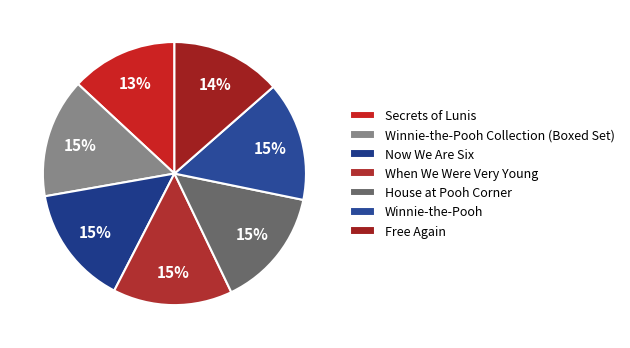

To the nearest percent, what portion does Now We Are Six represent?

15%